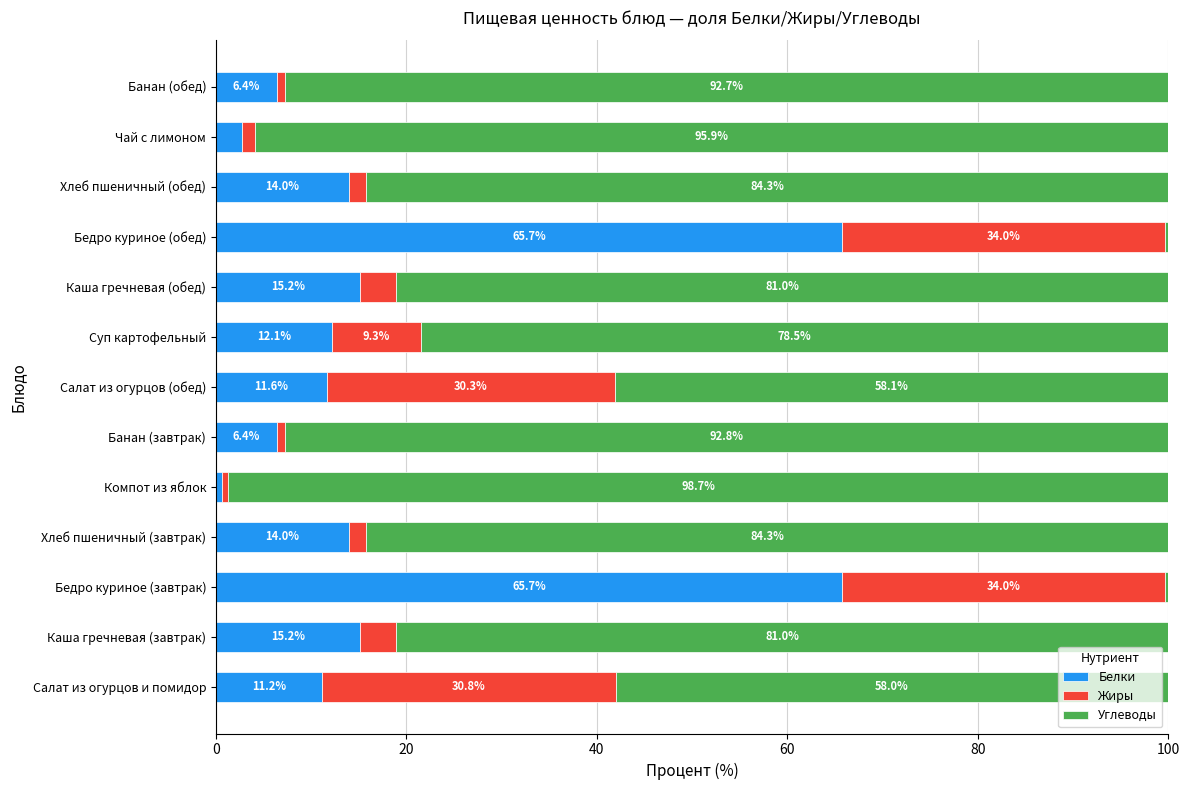

What is the maximum value for Белки?

65.7